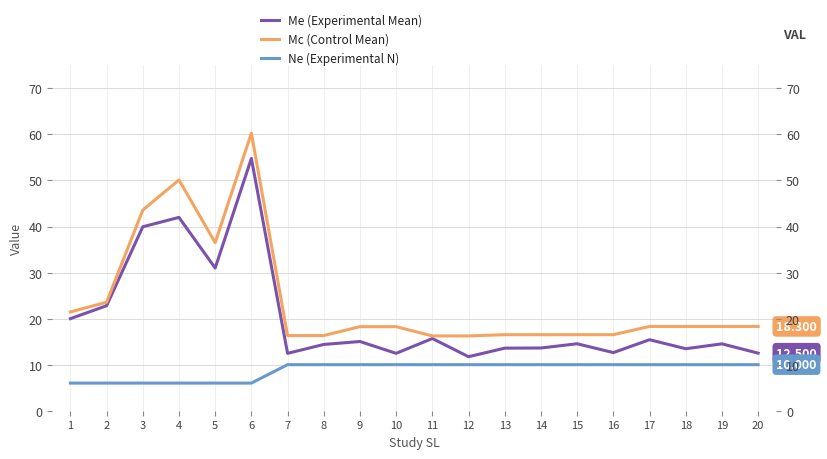

What is the sum of the Ne (Experimental N) values at 19 and 15?

20.0